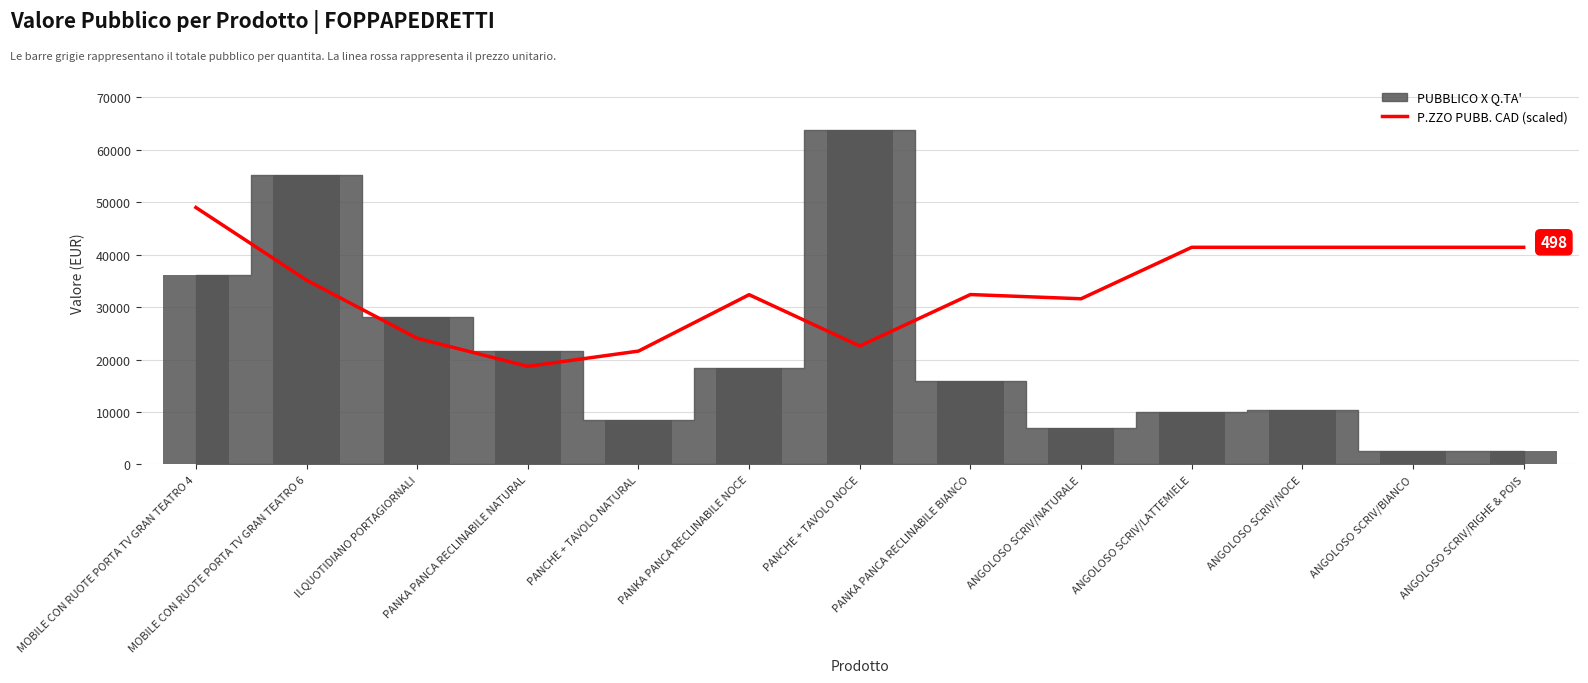

How many data points does each series have?

13